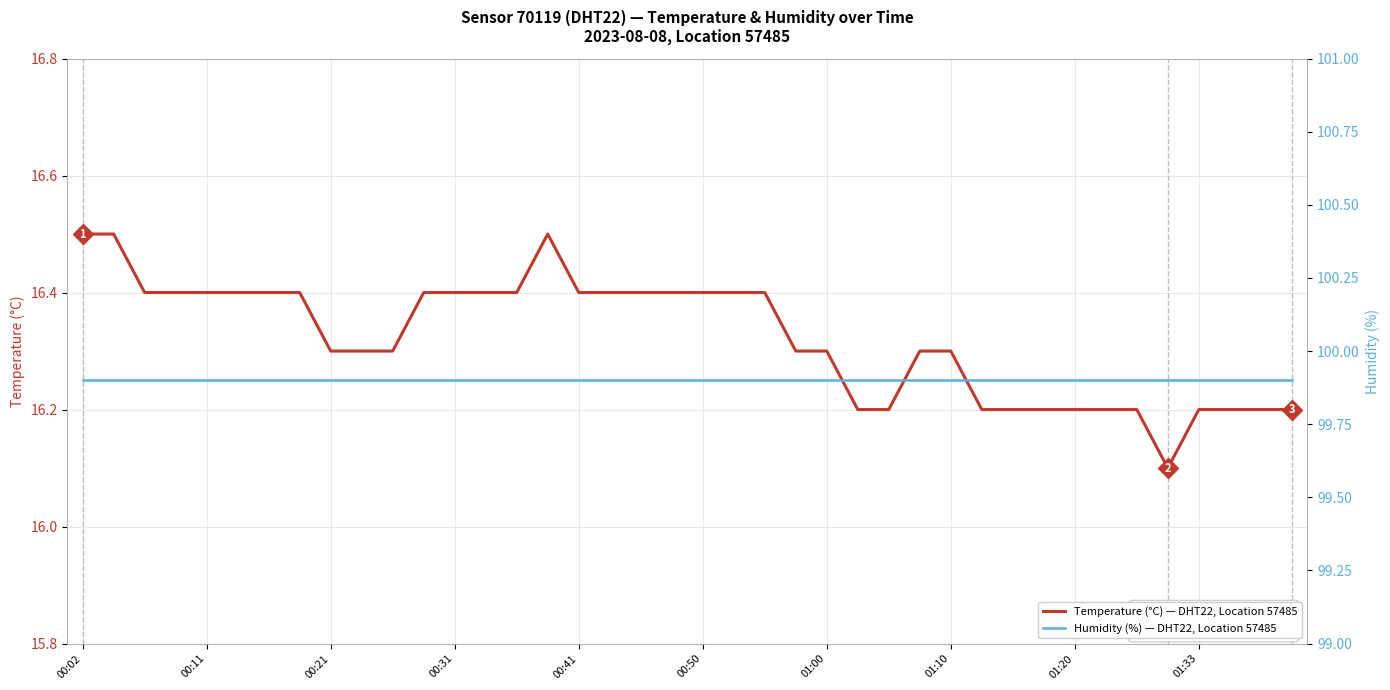

The Humidity (%) — DHT22, Location 57485 series shows 99.9 at 26. True or false?

True